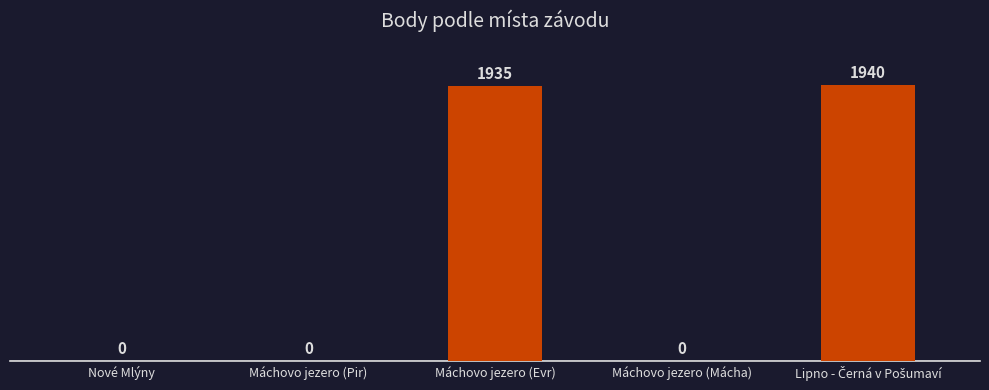

What is the sum of all values?

3875